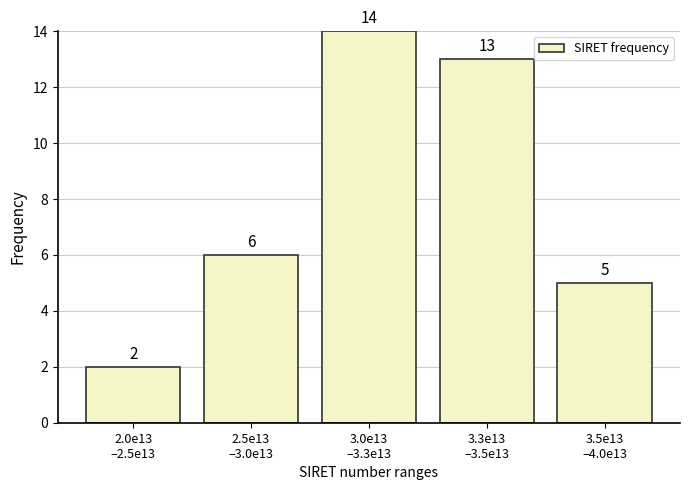

Reading left to right, transcribe all the data shown in this chart.

2	6	14	13	5